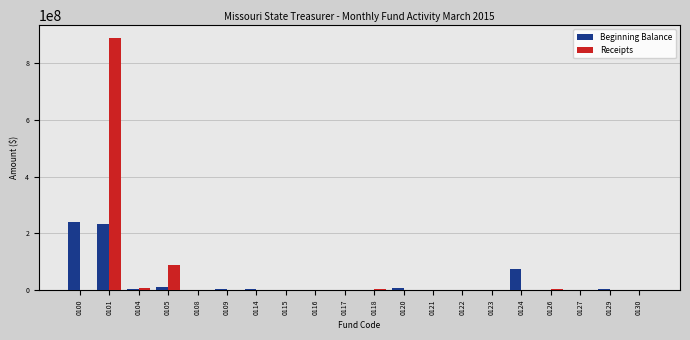

What is the sum of all Beginning Balance values?

583296346.2